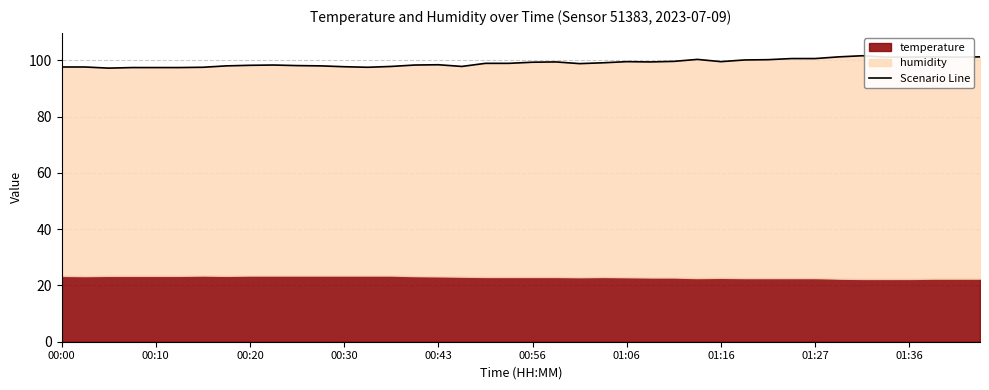

What is the sum of the values at 14 and 36?

198.9